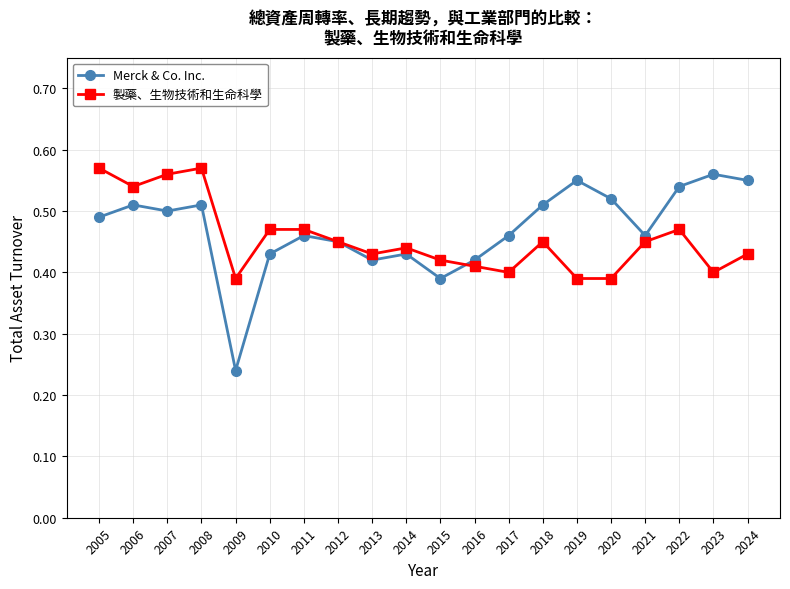

Is it true that Merck & Co. Inc. equals 0.6 at 2012?

False